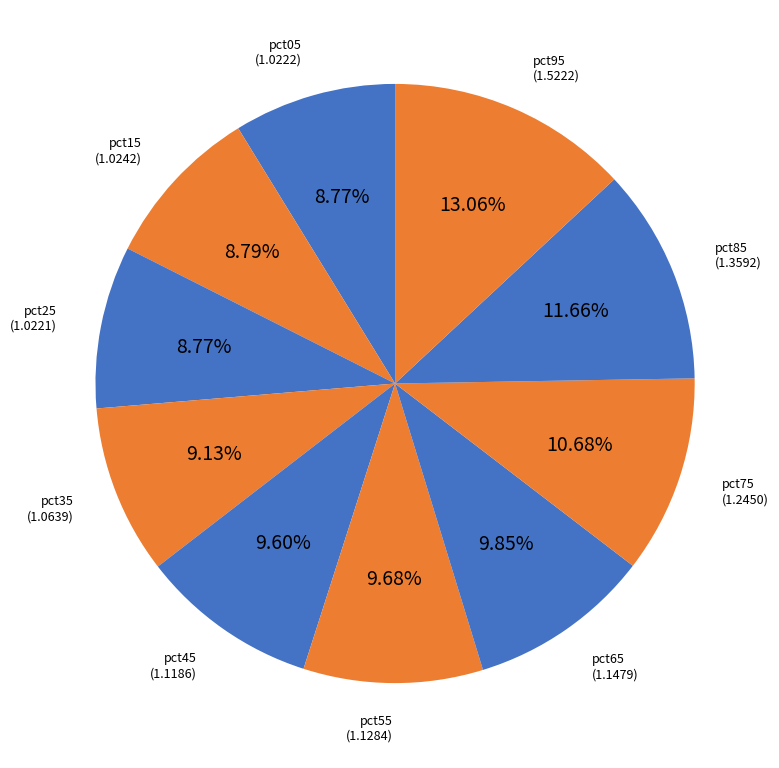

To the nearest percent, what is the average slice percentage?

10%